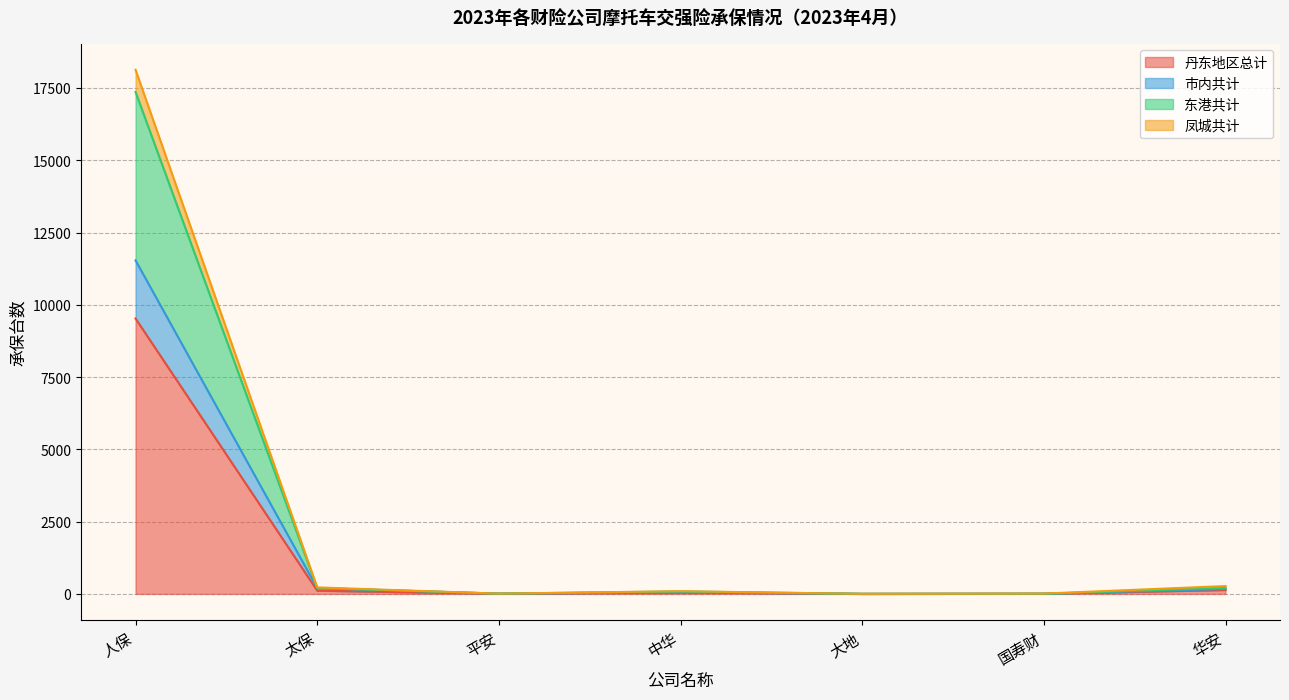

In 东港共计, how many points are higher than both neighbors (excluding endpoints)?

2